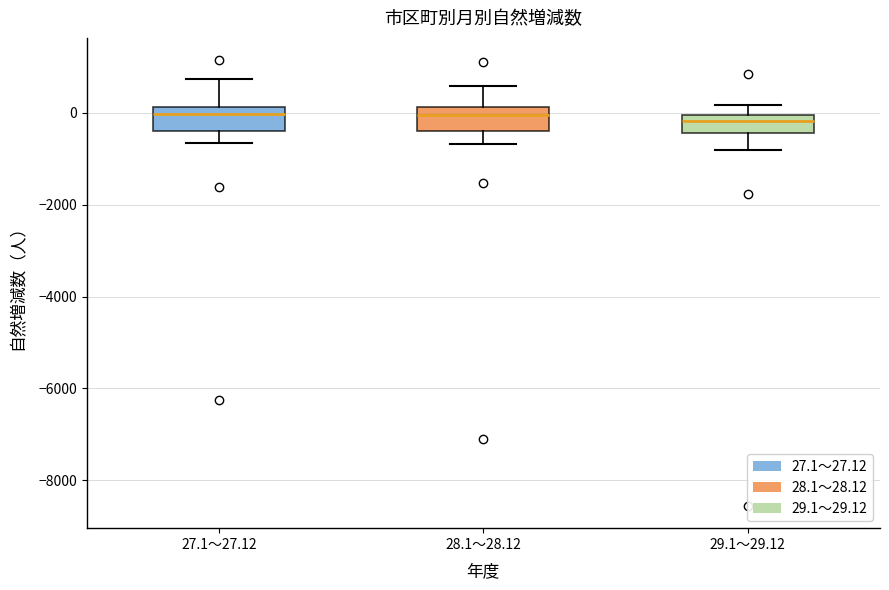

Reading left to right, transcribe this box plot: for each box, give where its median line is, the range the box spans, and where its two whiskers end, as read against the y-axis. The values are not printed on the chart, so give them approximately, as read against the axis.

27.1～27.12: median 0, box -400 to 200, whiskers -600 to 800
28.1～28.12: median 0, box -400 to 200, whiskers -600 to 600
29.1～29.12: median -200, box -400 to 0, whiskers -800 to 200